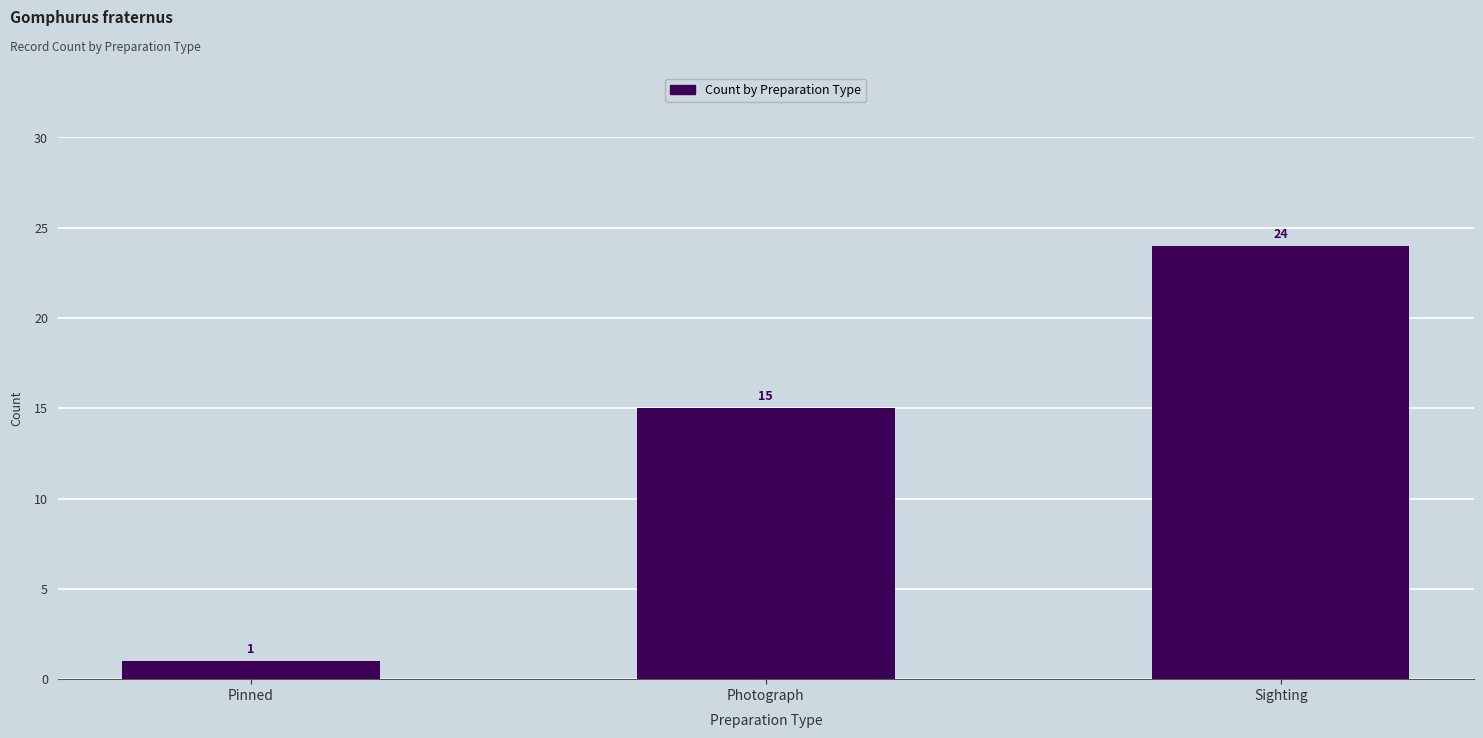

Is it true that the value at Photograph is 25?

False